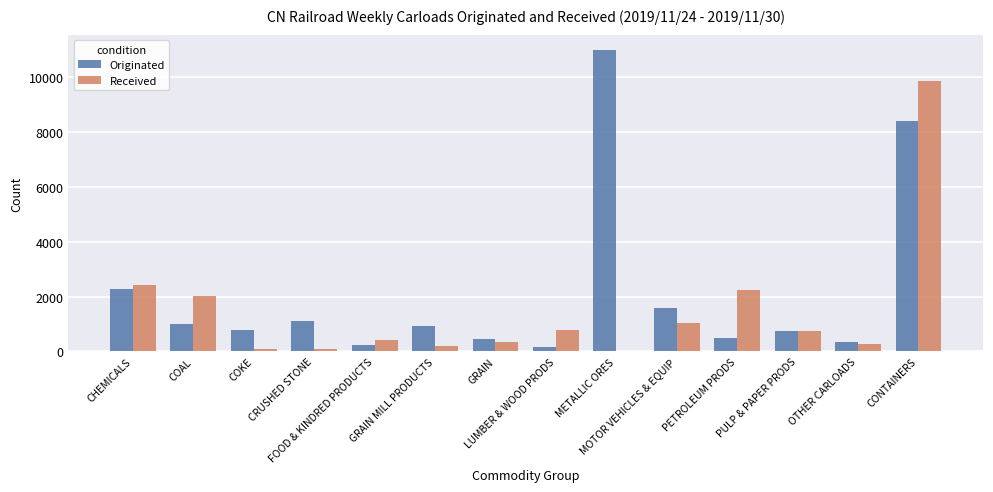

What is the sum of all Received values?

20573